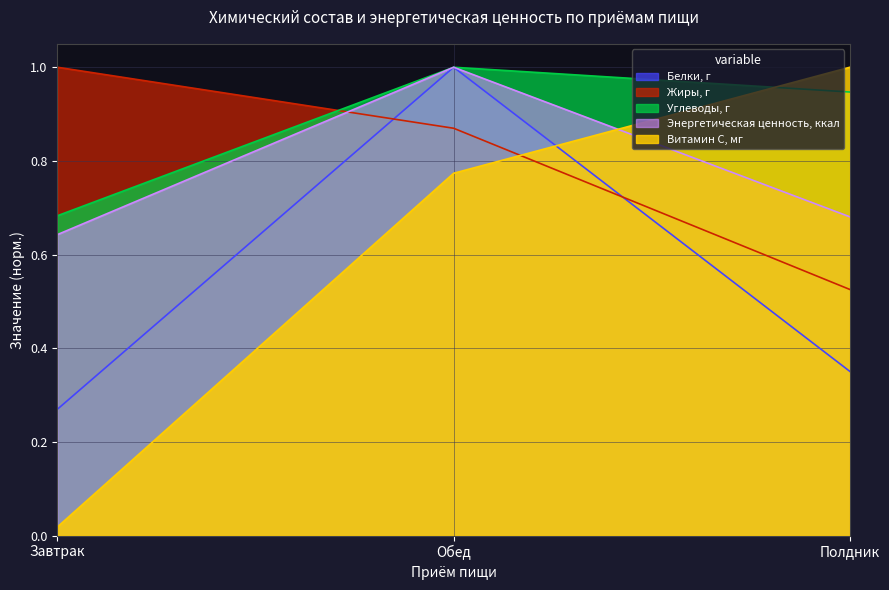

Count the Углеводы, г values in the range 0 to 1.

3